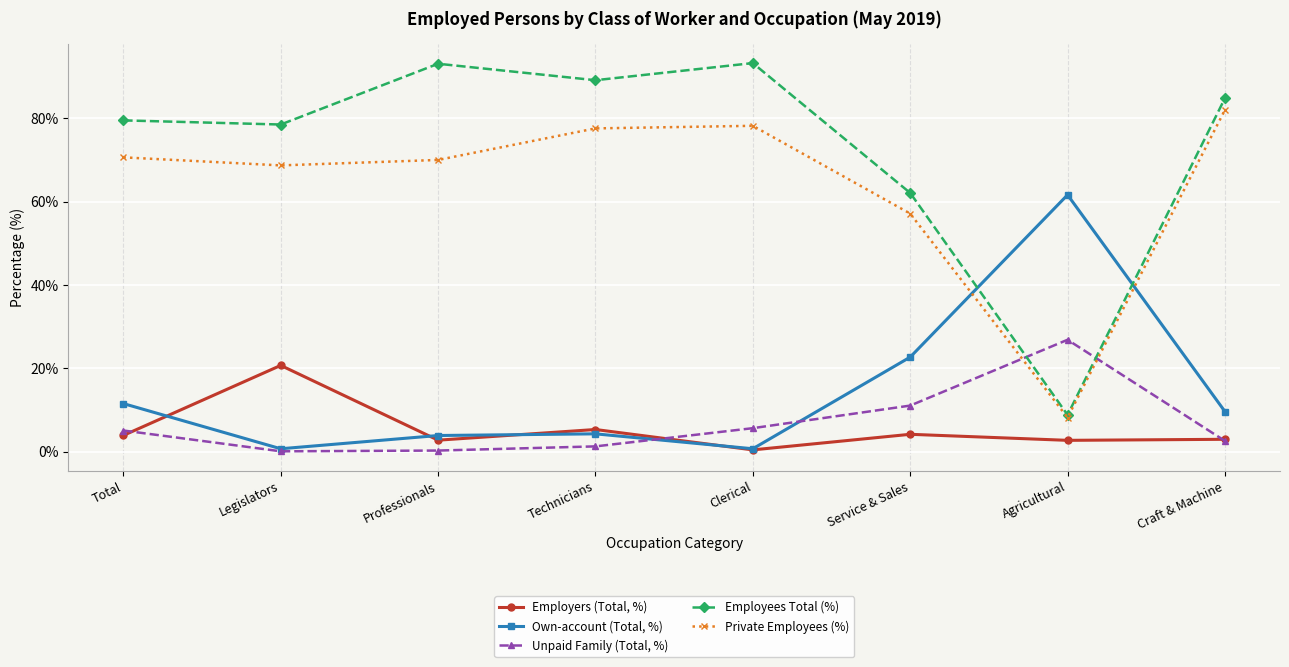

What is the label of the 4th point from the left?

Technicians